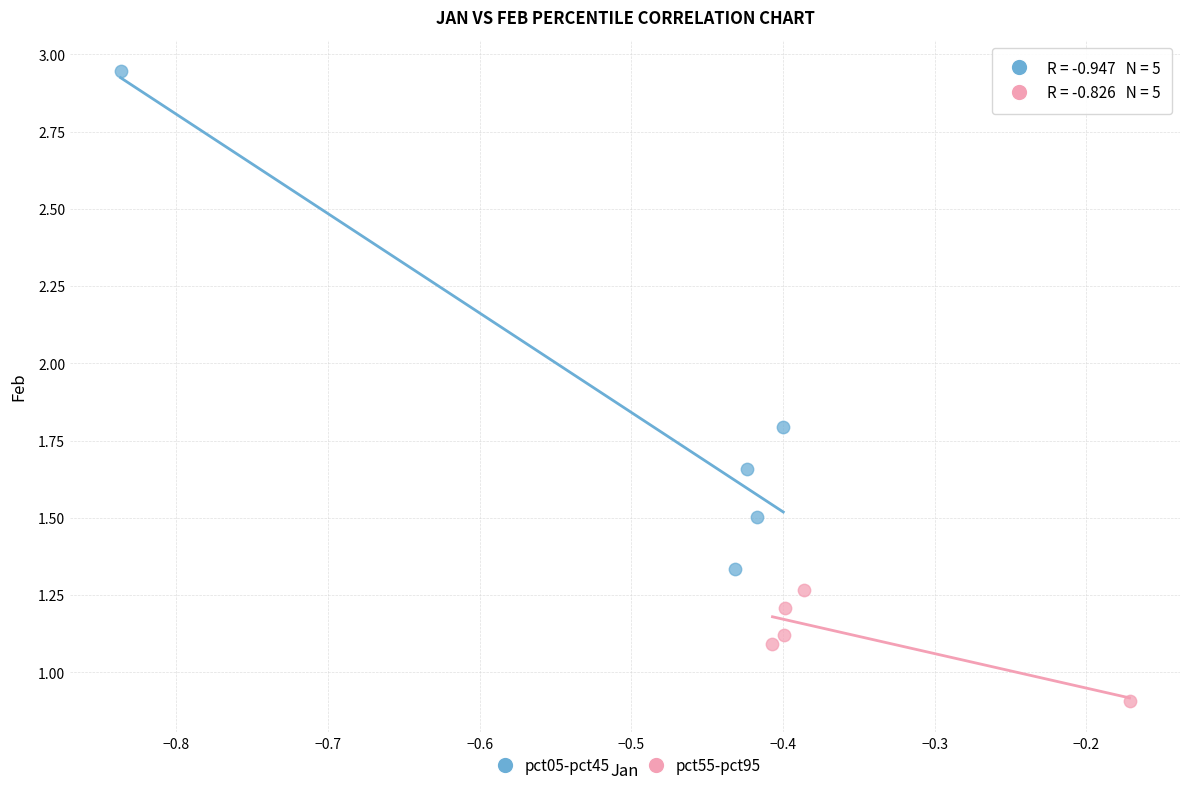

Which series reaches the maximum Y coordinate?

pct05-pct45